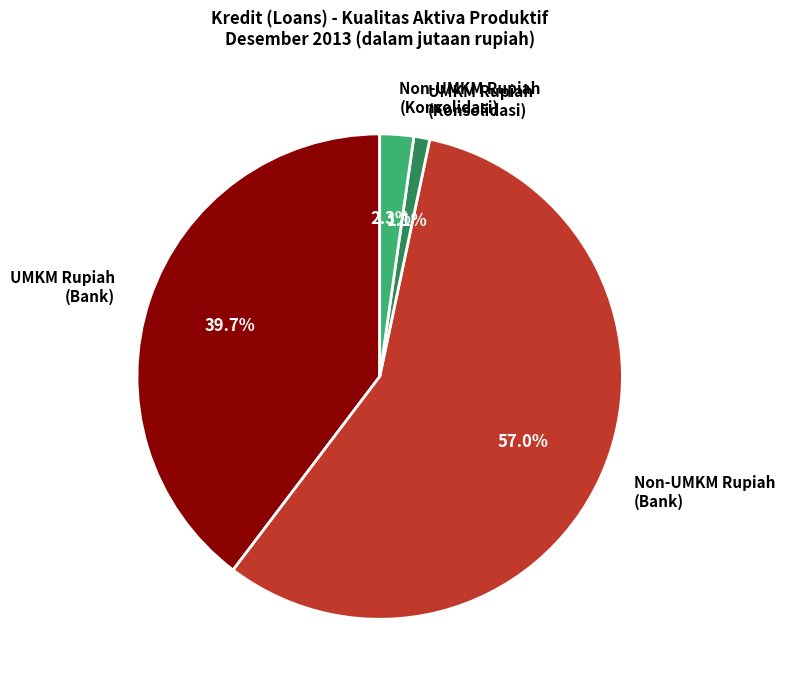

Which has a higher value, Non-UMKM Rupiah (Bank) or Non-UMKM Rupiah (Konsolidasi)?

Non-UMKM Rupiah (Bank)